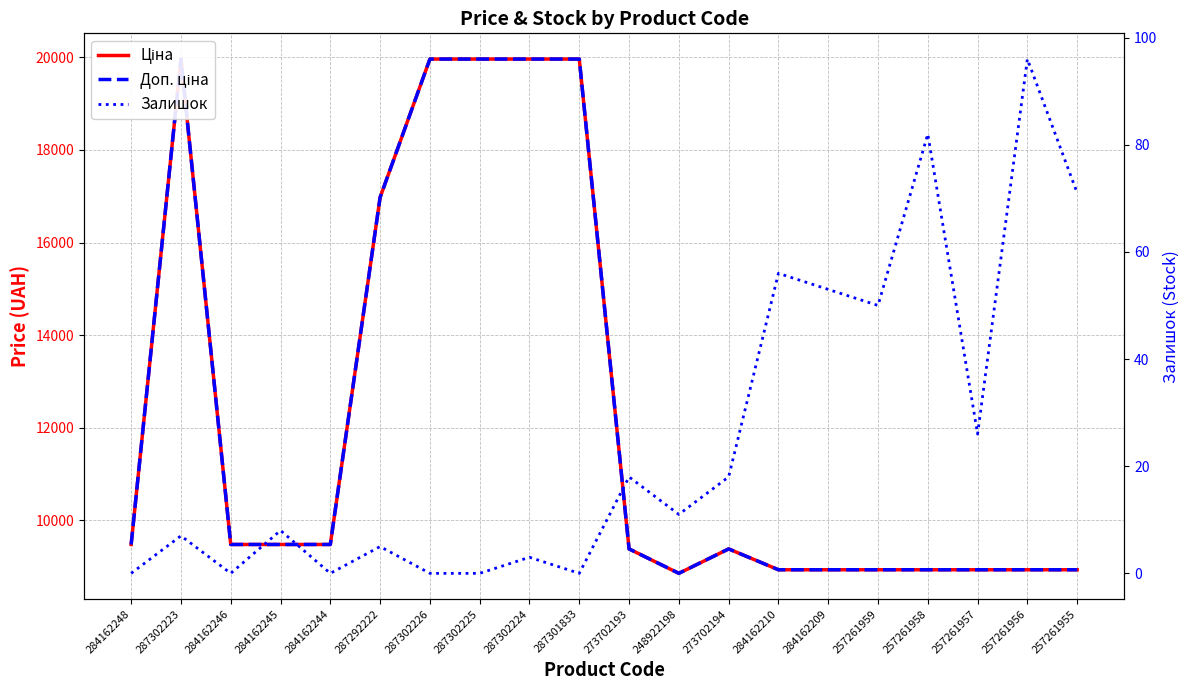

At which category is the sum across all series the highest?

287302223